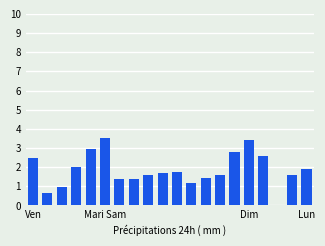

Are the bars horizontal?

No